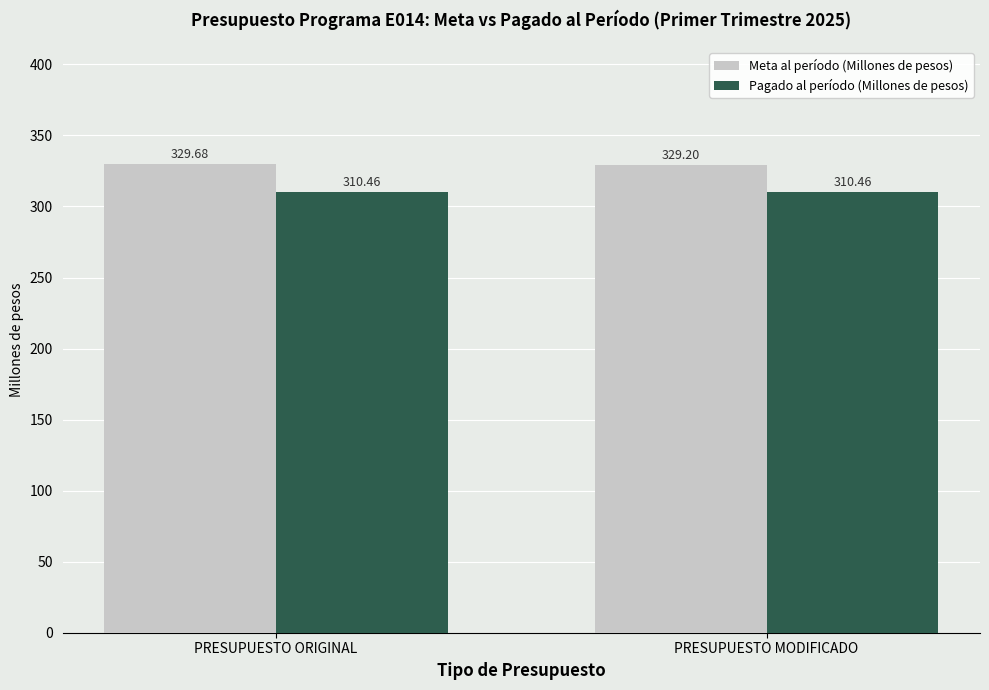

Which label corresponds to the largest value in the chart?

PRESUPUESTO ORIGINAL